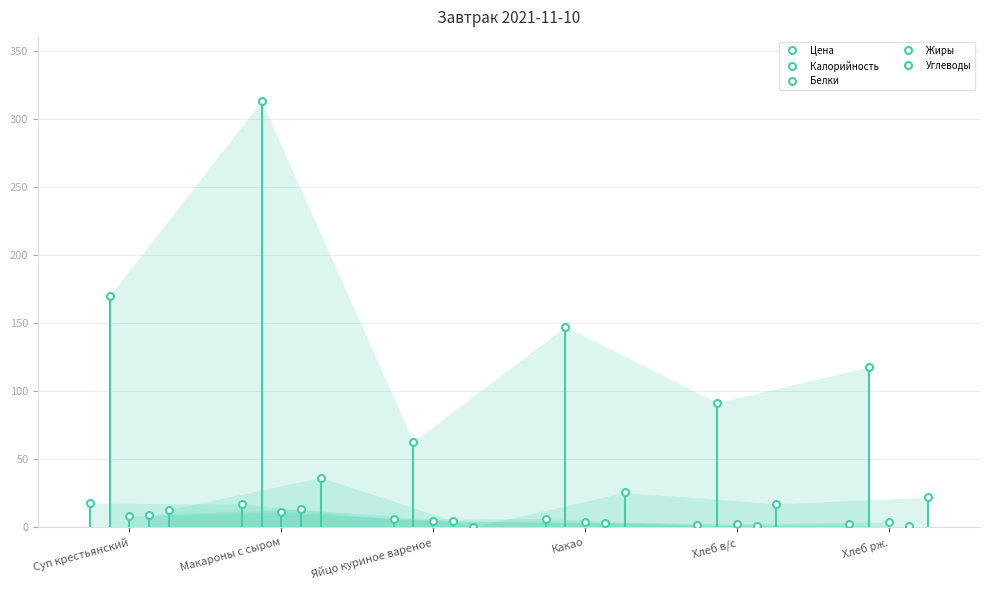

What is the smallest value displayed?

0.3